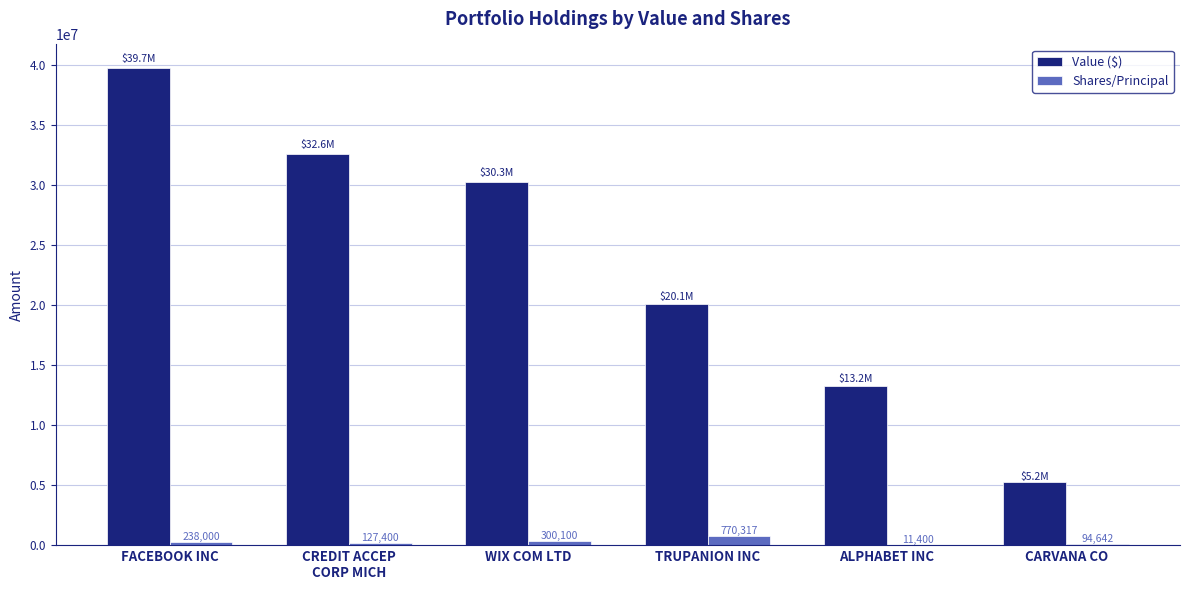

The value of Shares/Principal at FACEBOOK INC is 238000. True or false?

True